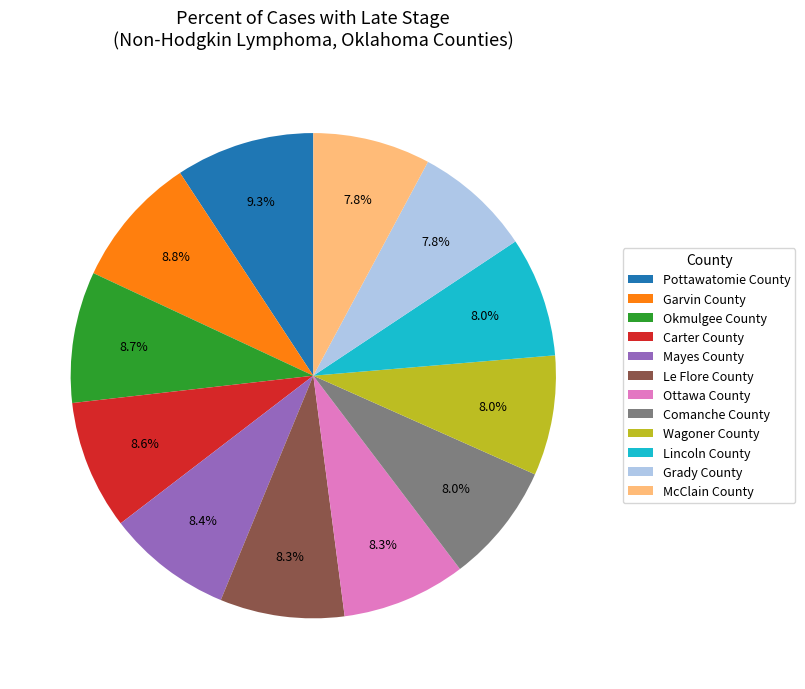

Is Mayes County the majority of the pie?

No